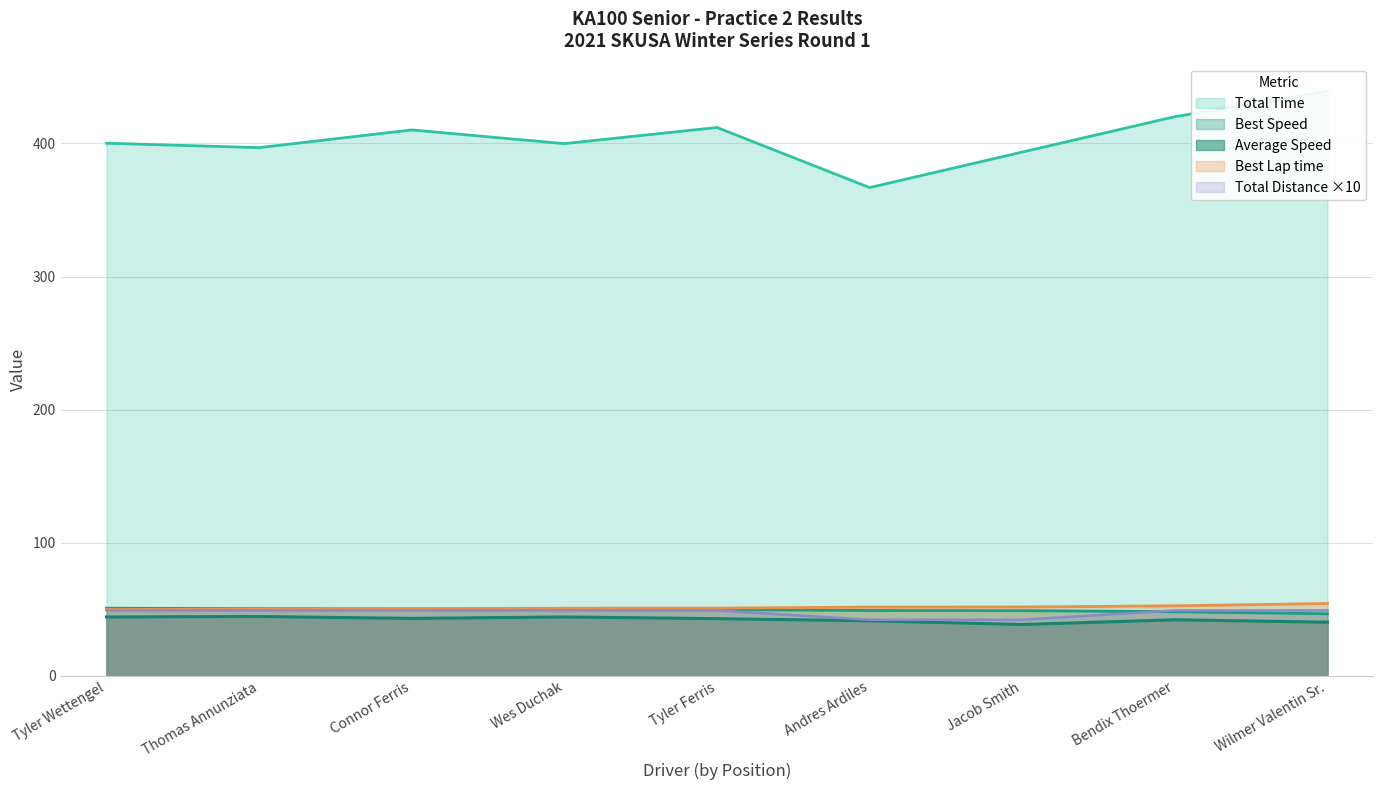

How many values in Total Distance are above zero?

9